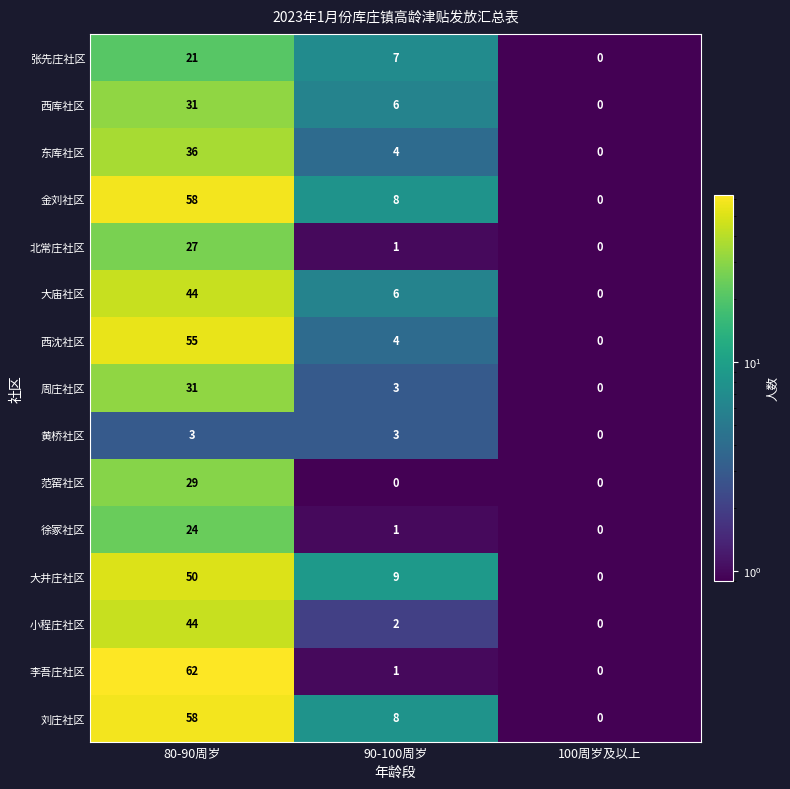

At which label does 西沈社区 first exceed 4?

80-90周岁